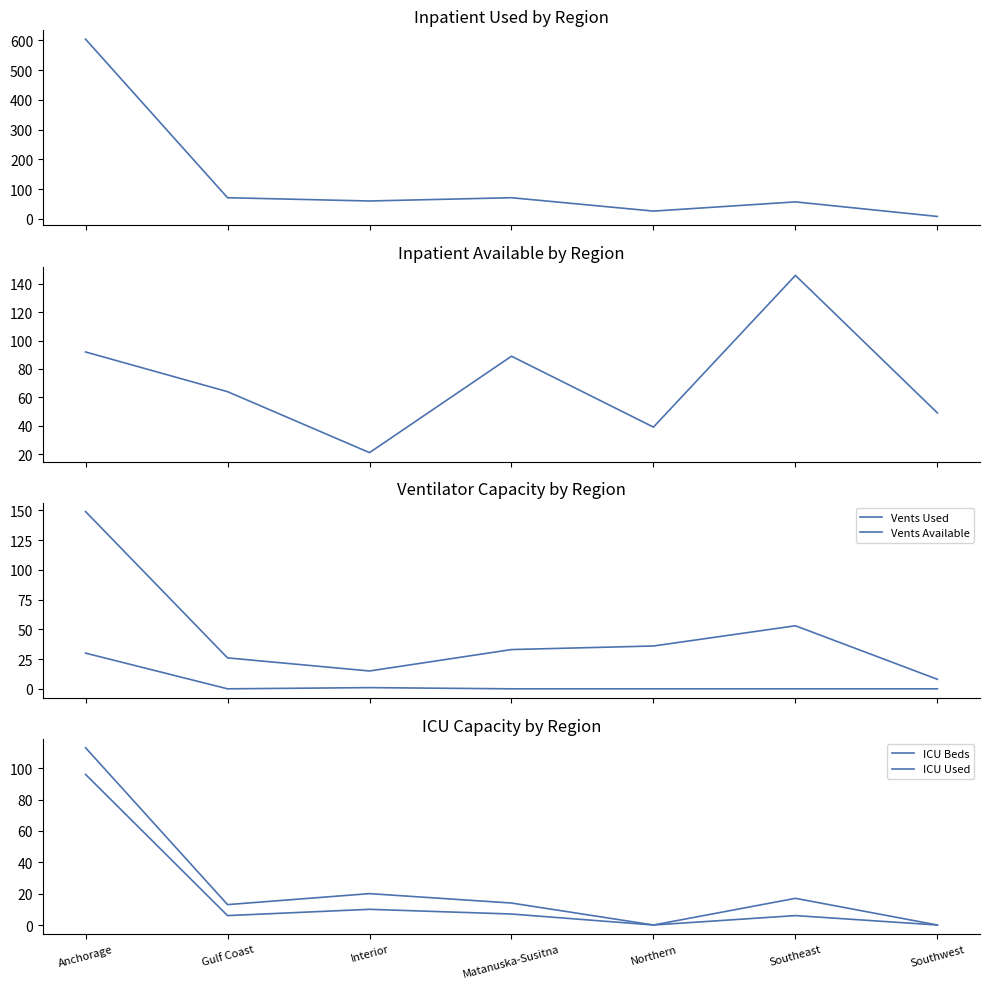

How many interior local peaks does the Inpatient Used series have?

2